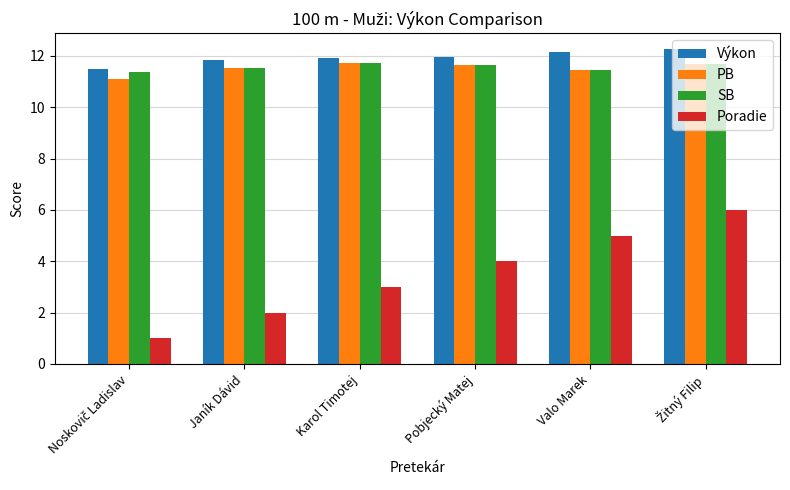

Between Janík Dávid and Pobjecký Matej, which series saw the biggest shift?

Poradie